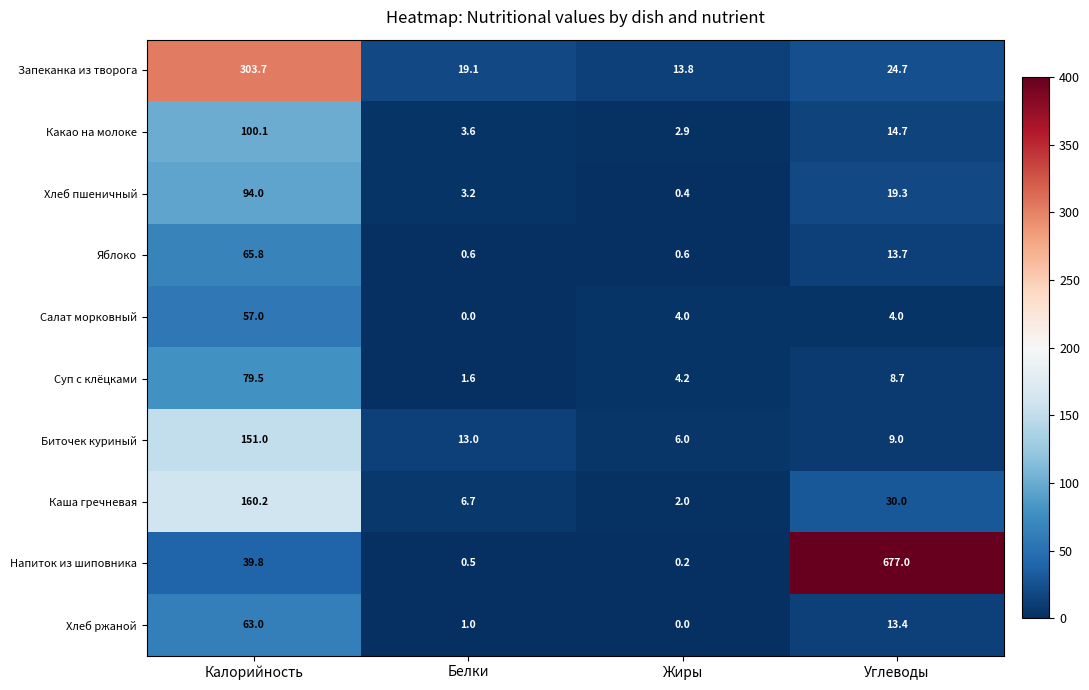

Read the Какао на молоке value at Углеводы.

14.7